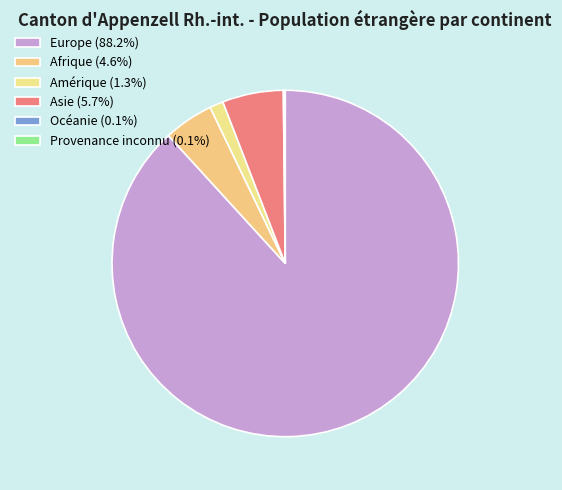

Which category has the smallest portion of the pie?

Provenance inconnu